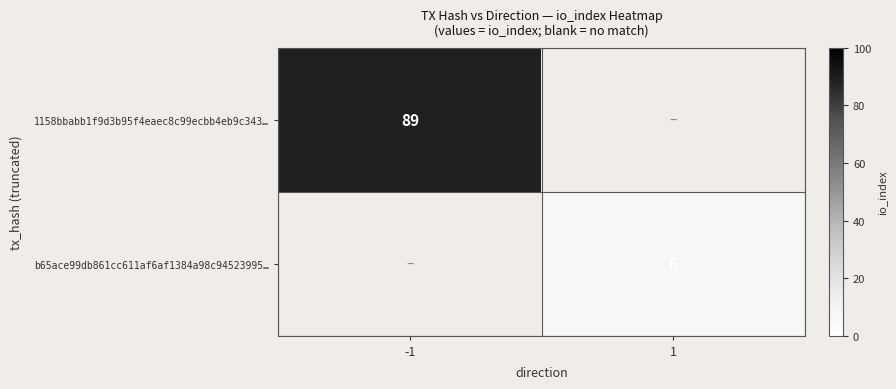

The value of b65ace99db861cc611af6af1384a98c94523995… at 1 is 1.4. True or false?

False